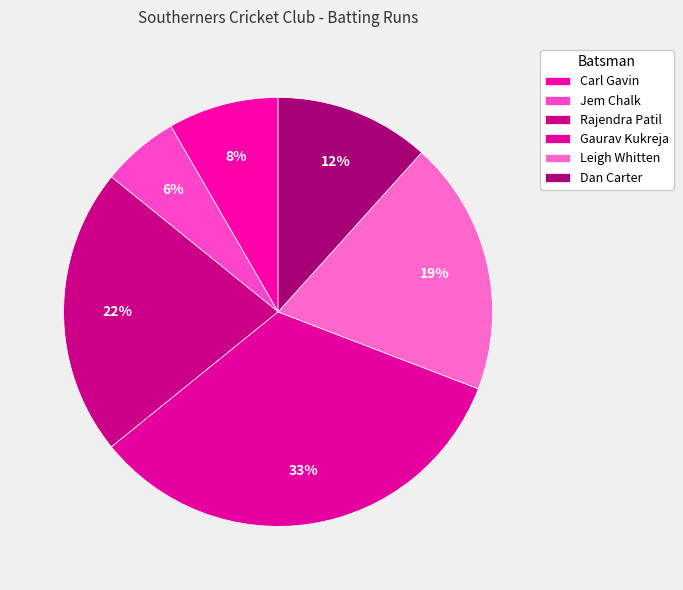

What is the smallest slice in the pie chart?

Jem Chalk